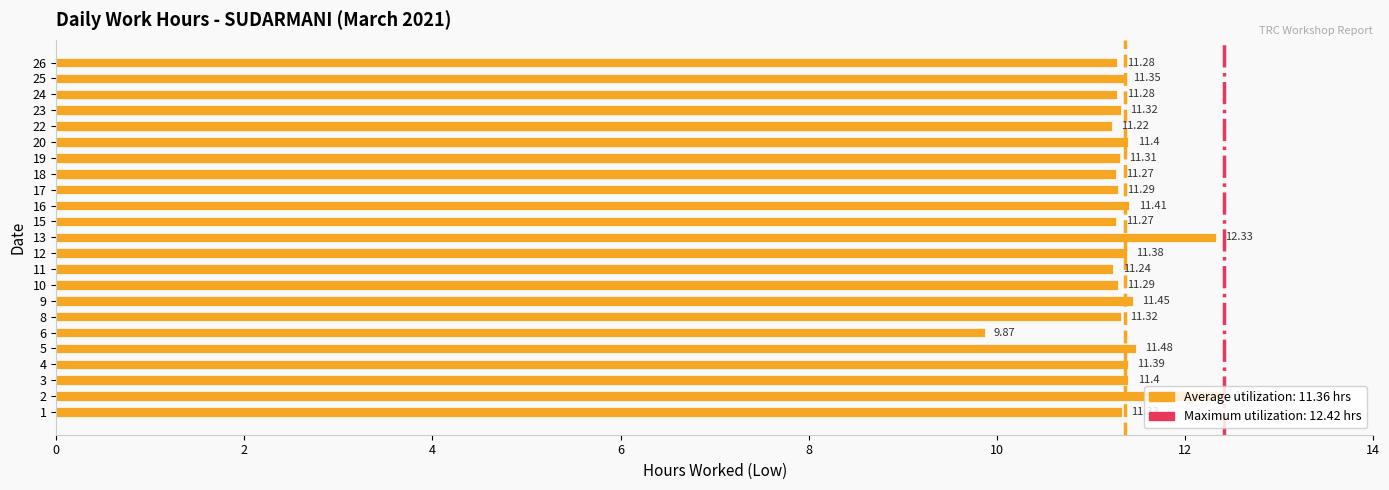

What is the ratio of the value at 11 to the value at 16?

1.0